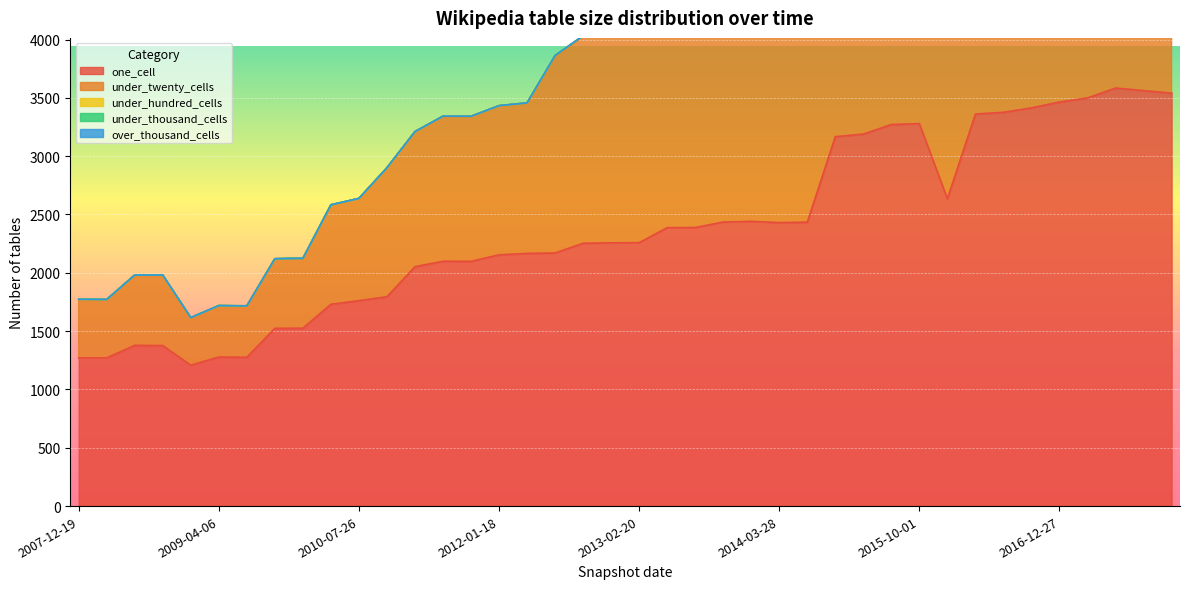

At how many categories does at least one series exceed 1382?

33